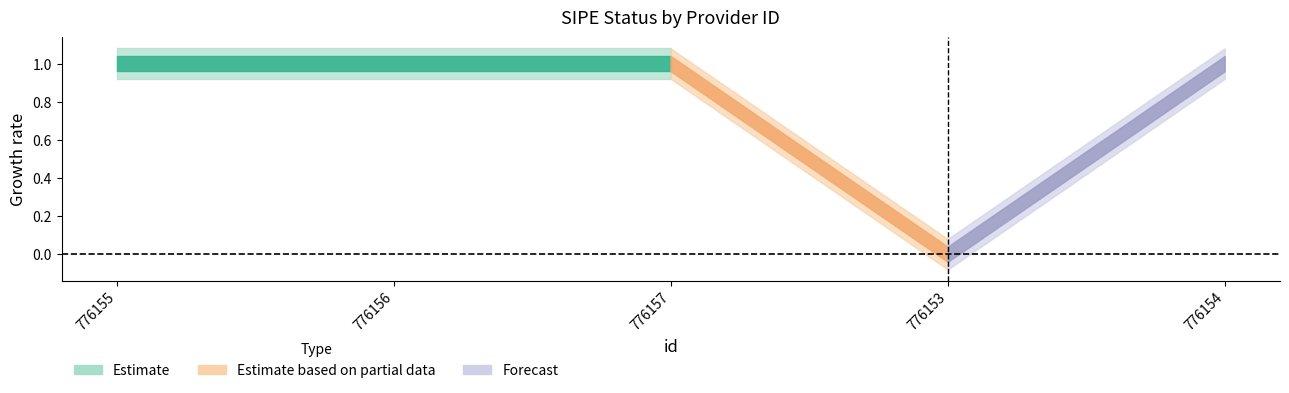

How many points are lower than both their immediate neighbors (excluding endpoints)?

1